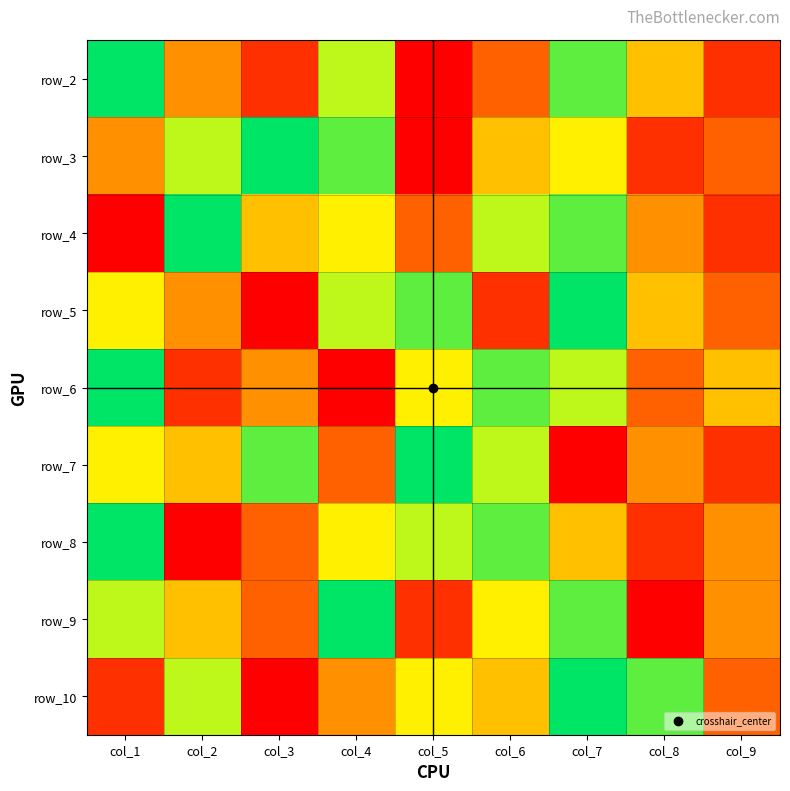

How many data points in row_6 are above 5?

4